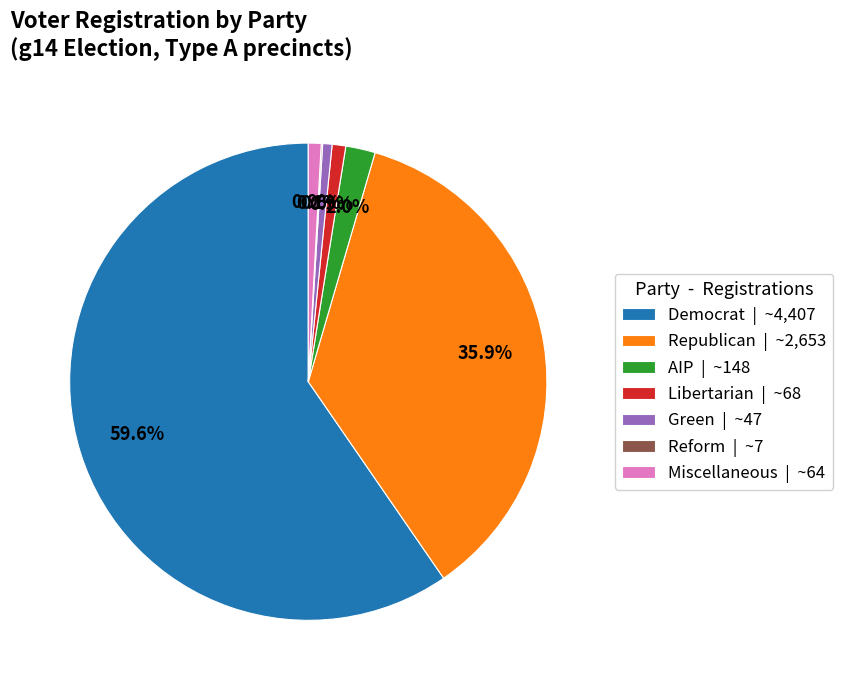

Do Green | ~47 and Libertarian | ~68 together represent more than half of the pie?

No